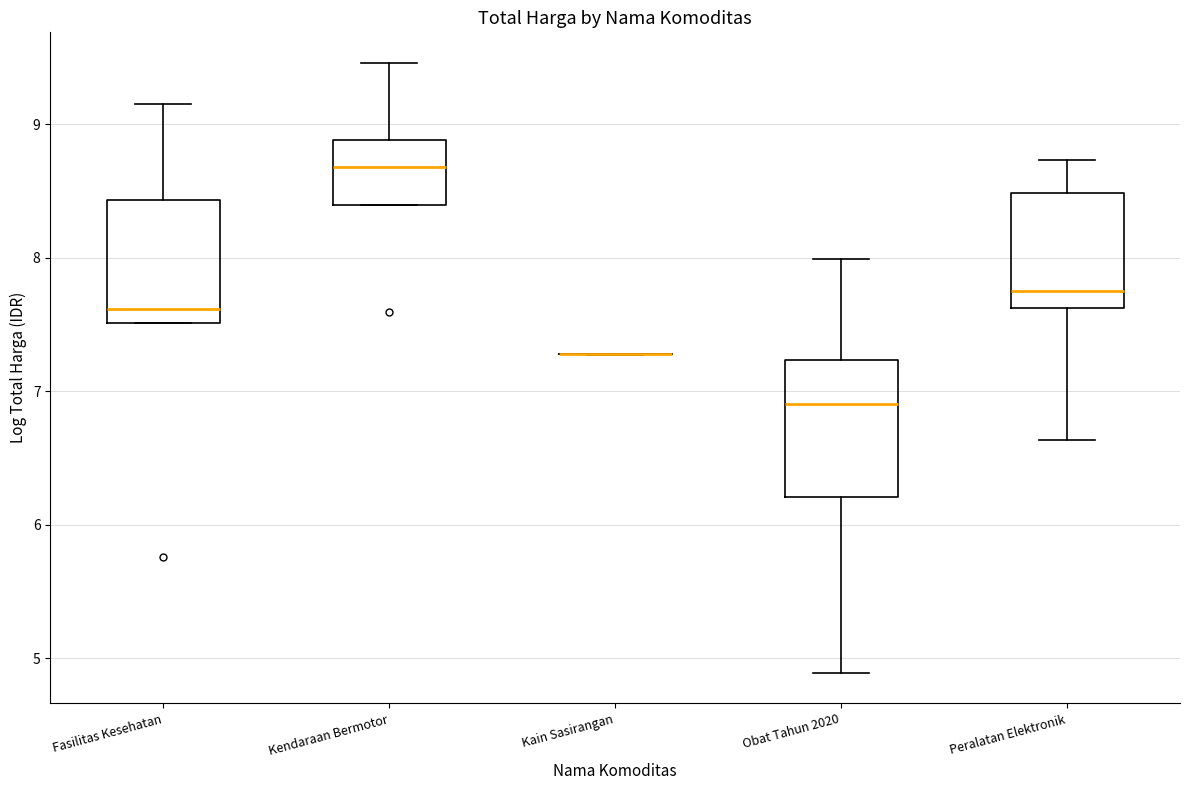

Reading left to right, read every box against the y-axis: the position of its median line, the range the box covers, and the ends of its whiskers. The values are not printed on the chart, so give them approximately, as read against the axis.

Fasilitas Kesehatan: median 7.6, box 7.5 to 8.4, whiskers 7.5 to 9.2
Kendaraan Bermotor: median 8.7, box 8.4 to 8.9, whiskers 8.4 to 9.5
Kain Sasirangan: box collapsed to a line at 7.3, whiskers 7.3 to 7.3
Obat Tahun 2020: median 6.9, box 6.2 to 7.2, whiskers 4.9 to 8.0
Peralatan Elektronik: median 7.7, box 7.6 to 8.5, whiskers 6.6 to 8.7